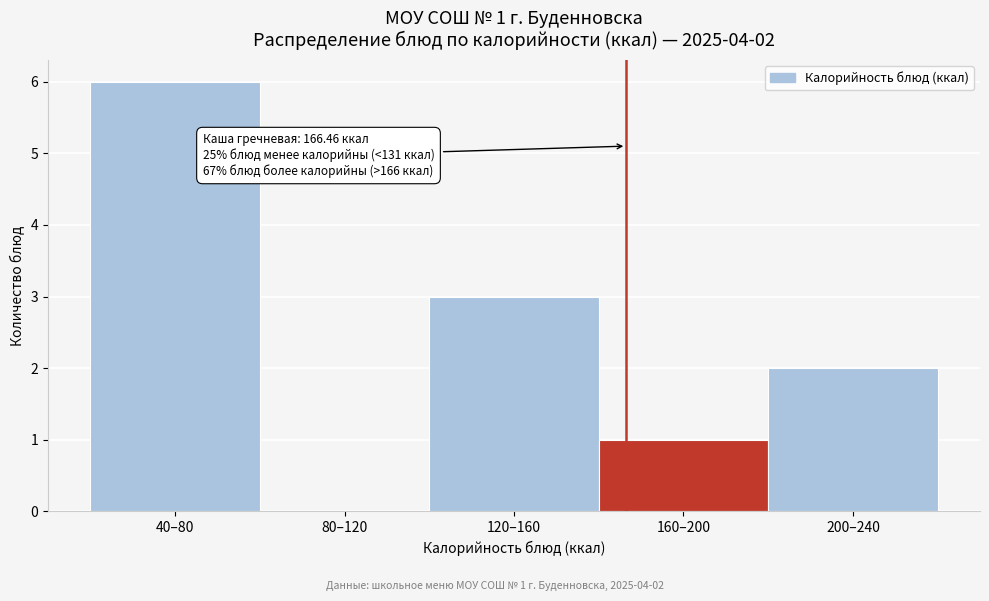

Reading left to right, transcribe all the data shown in this chart.

40–80=6	80–120=0	120–160=3	160–200=1	200–240=2